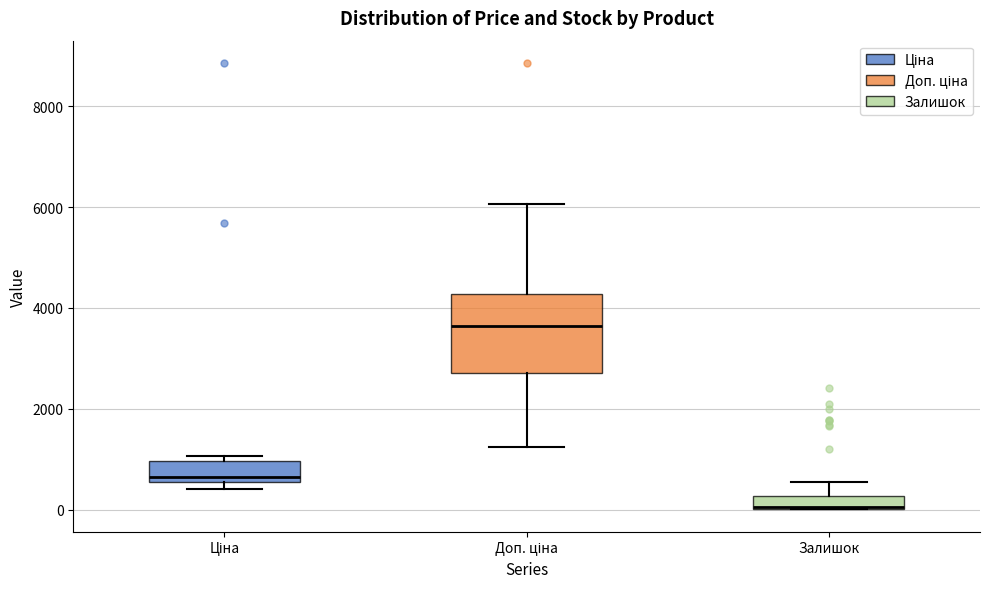

Where does the lower whisker of the box for Доп. ціна end on the y-axis? The values are not printed on the chart, so give them approximately, as read against the axis.

1200